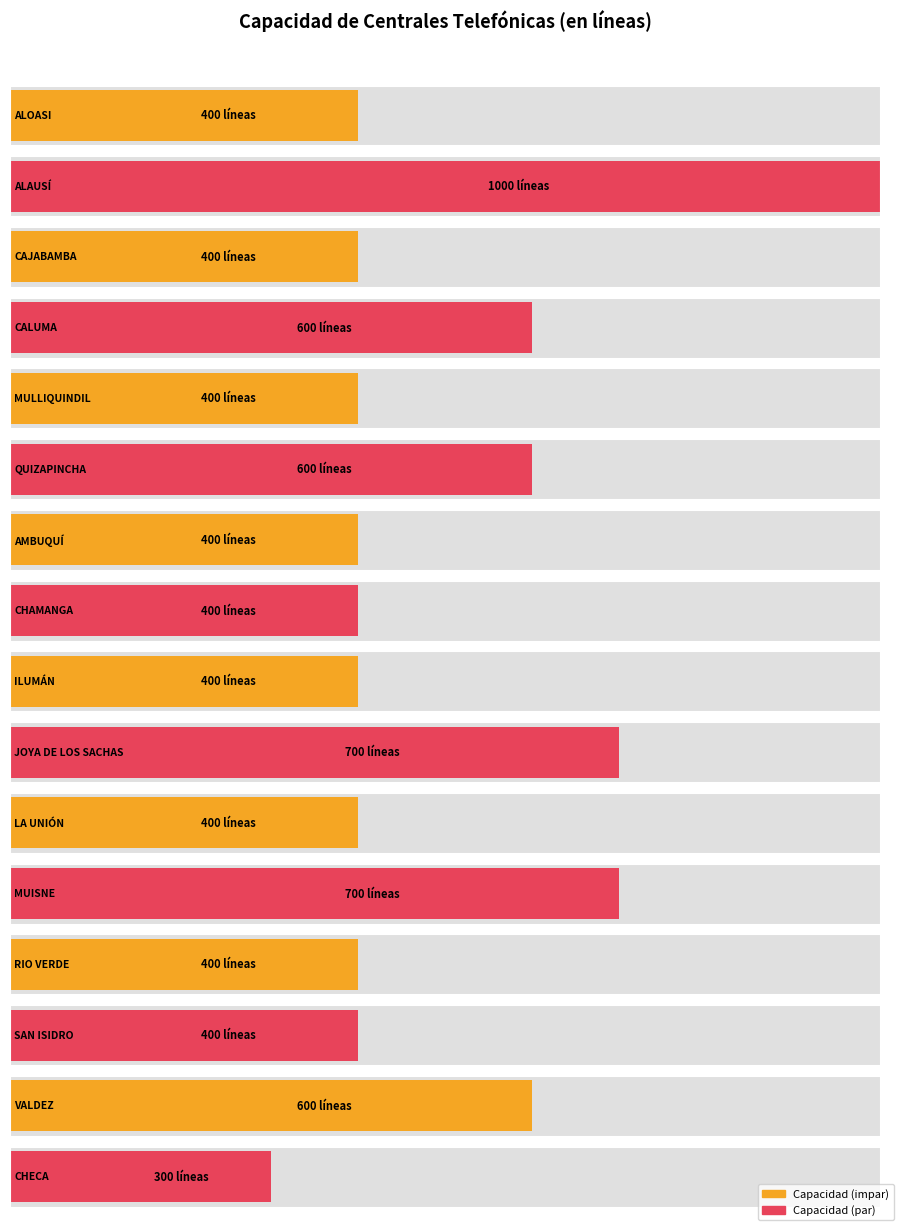

The value at LA UNIÓN is 103. True or false?

False